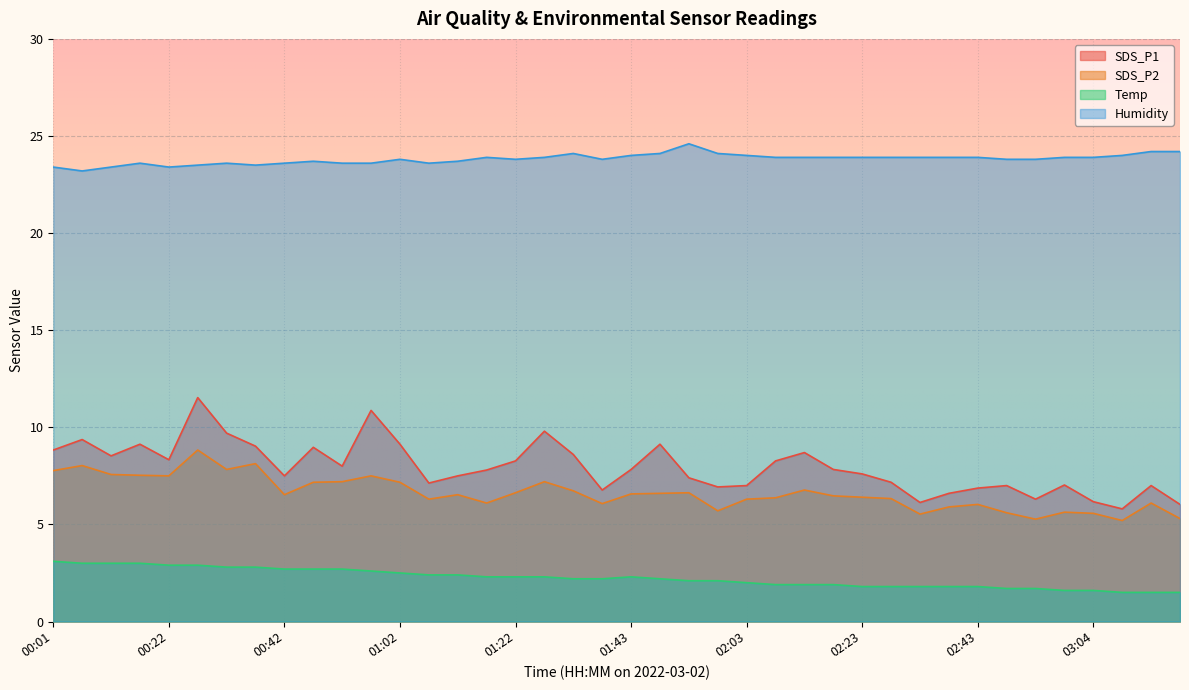

What is the value of the Temp point at the 5th from the left?

2.9